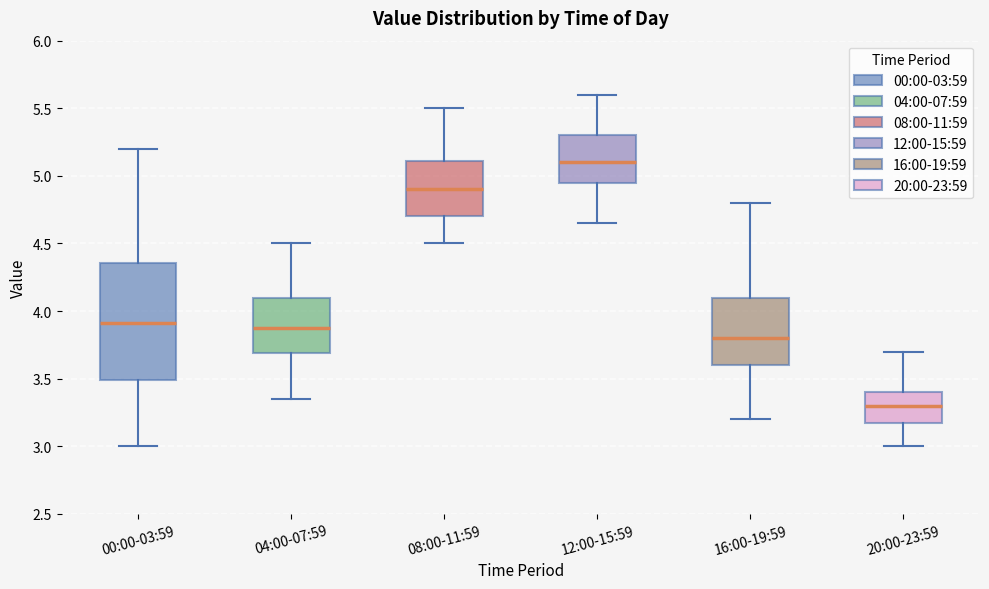

Reading left to right, transcribe this box plot: for each box, give where its median line is, the range the box spans, and where its two whiskers end, as read against the y-axis. The values are not printed on the chart, so give them approximately, as read against the axis.

00:00-03:59: median 3.90, box 3.50 to 4.35, whiskers 3.00 to 5.20
04:00-07:59: median 3.90, box 3.70 to 4.10, whiskers 3.35 to 4.50
08:00-11:59: median 4.90, box 4.70 to 5.10, whiskers 4.50 to 5.50
12:00-15:59: median 5.10, box 4.95 to 5.30, whiskers 4.65 to 5.60
16:00-19:59: median 3.80, box 3.60 to 4.10, whiskers 3.20 to 4.80
20:00-23:59: median 3.30, box 3.20 to 3.40, whiskers 3.00 to 3.70